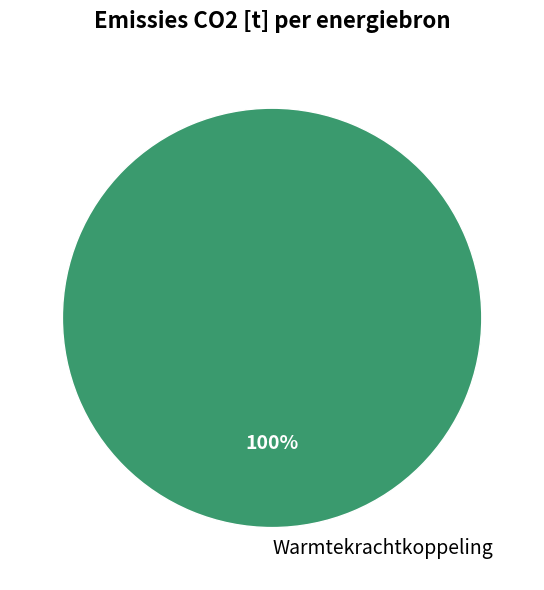

How many slices are in this pie chart?

1